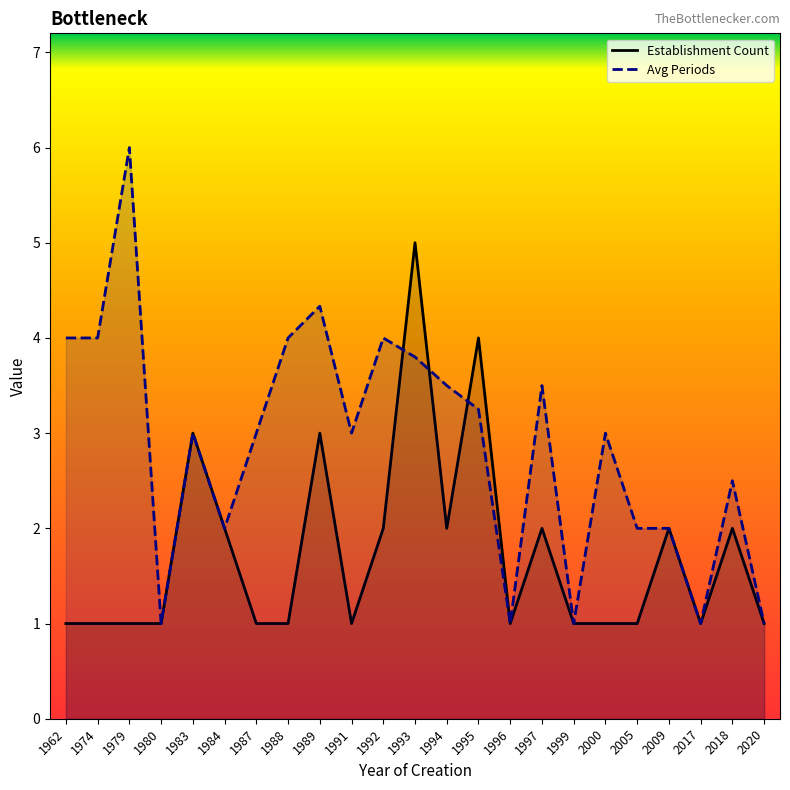

What is the total value across all series at 1984?

4.0